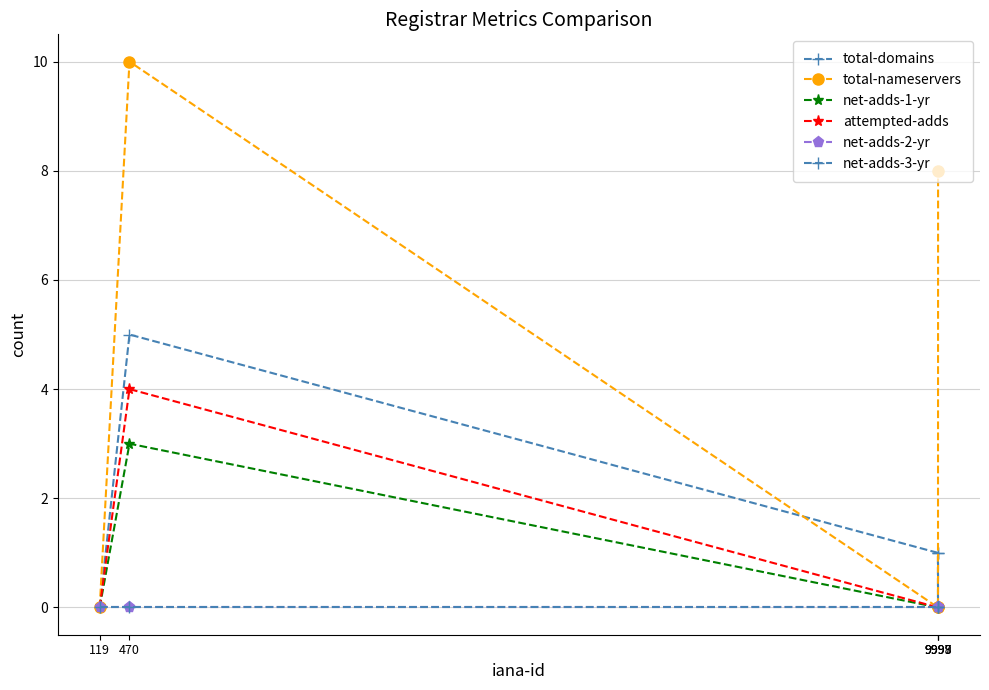

How many interior local peaks does the net-adds-1-yr series have?

1